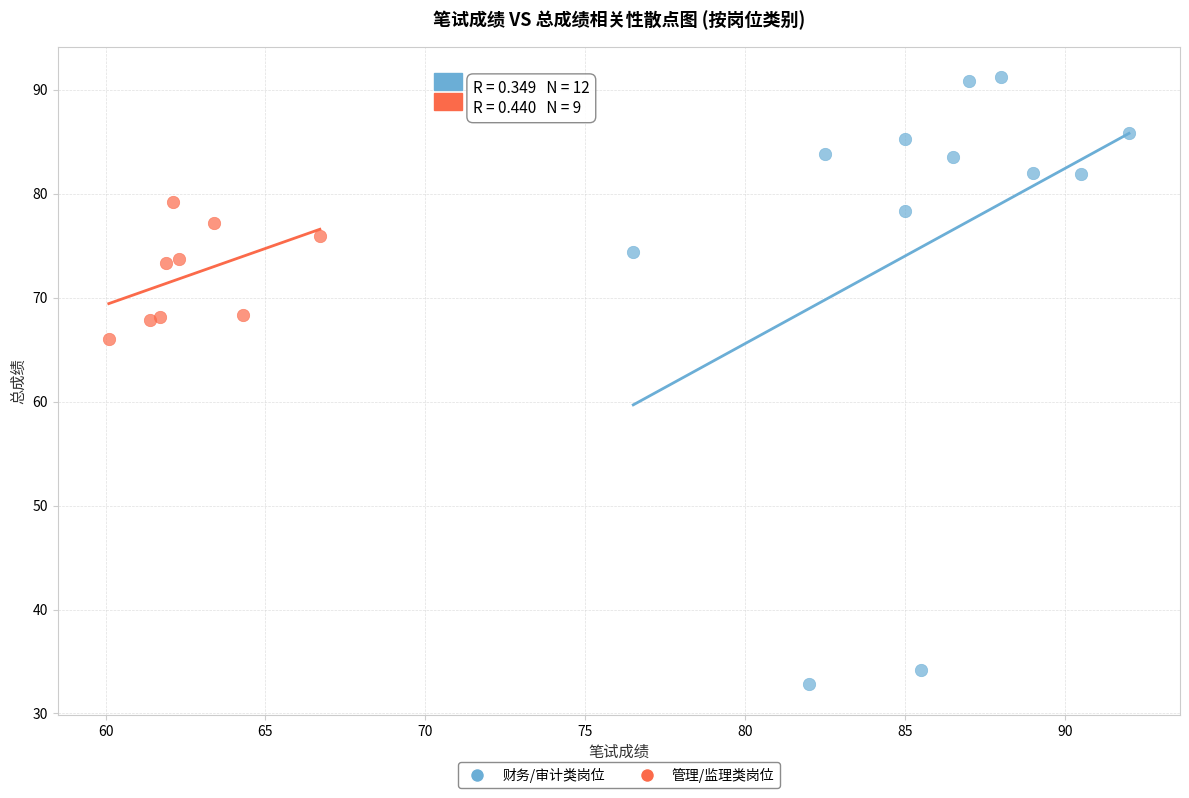

Which series has the widest spread of Y values?

财务/审计类岗位